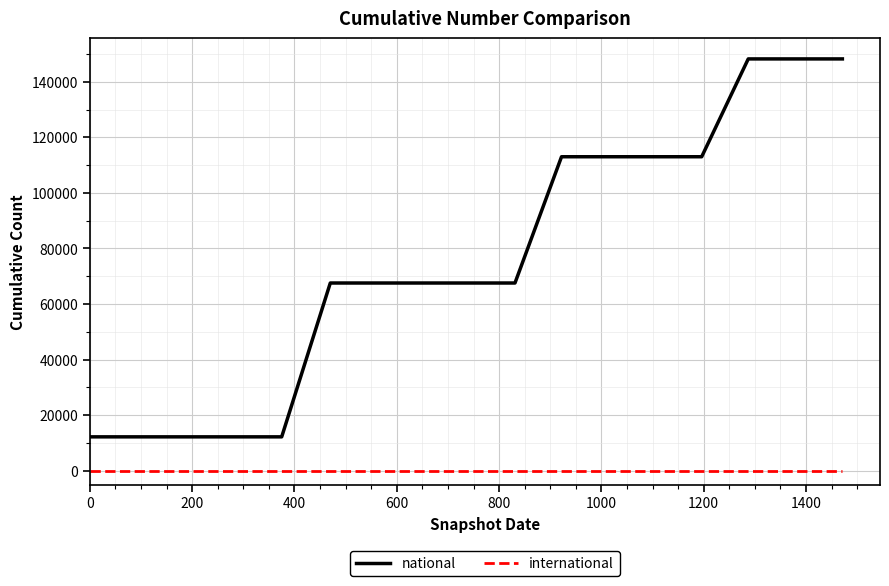

Which series has the largest total across all categories?

national